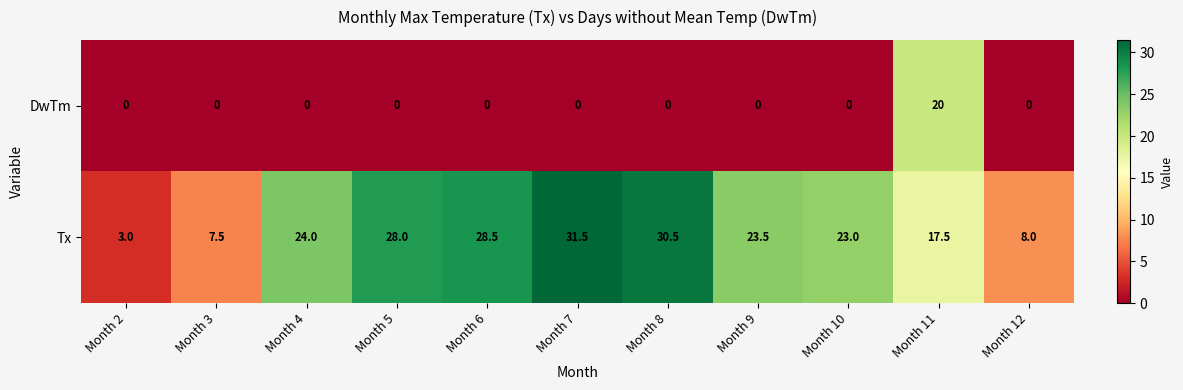

Reading left to right, transcribe all the data shown in this chart.

DwTm: 0.0	0.0	0.0	0.0	0.0	0.0	0.0	0.0	0.0	20.0	0.0
Tx: 3.0	7.5	24.0	28.0	28.5	31.5	30.5	23.5	23.0	17.5	8.0